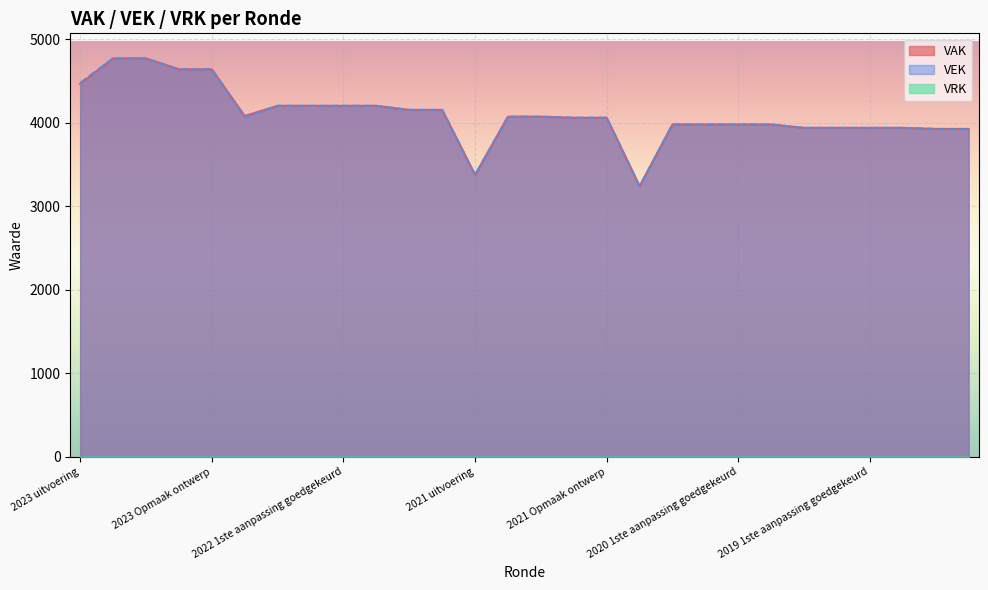

What is the highest value of the VEK series?

4771